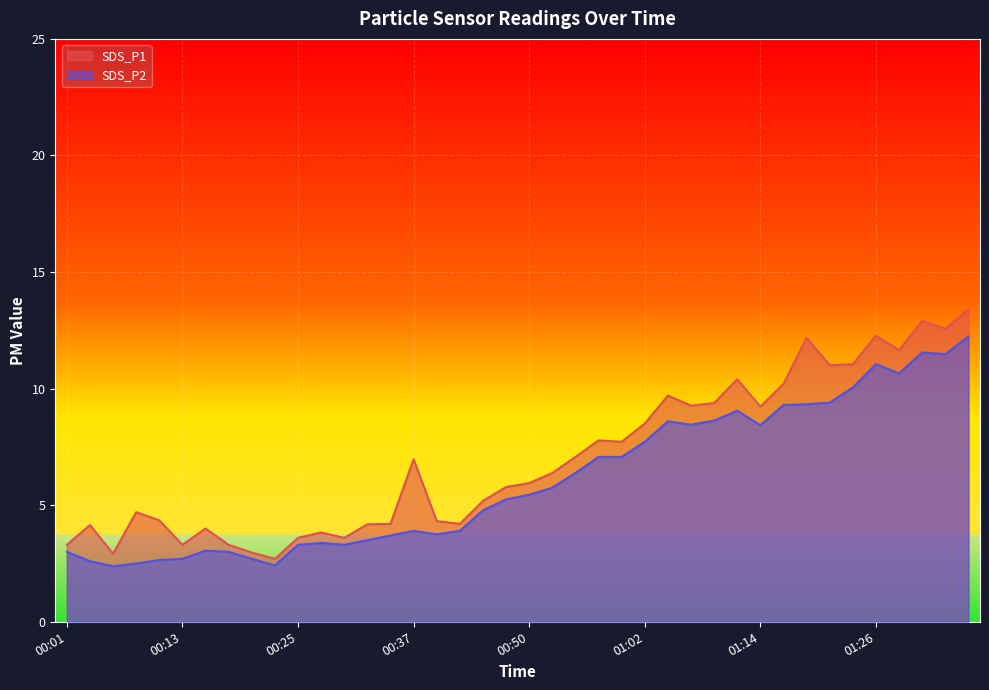

At which category is the sum across all series the highest?

01:36